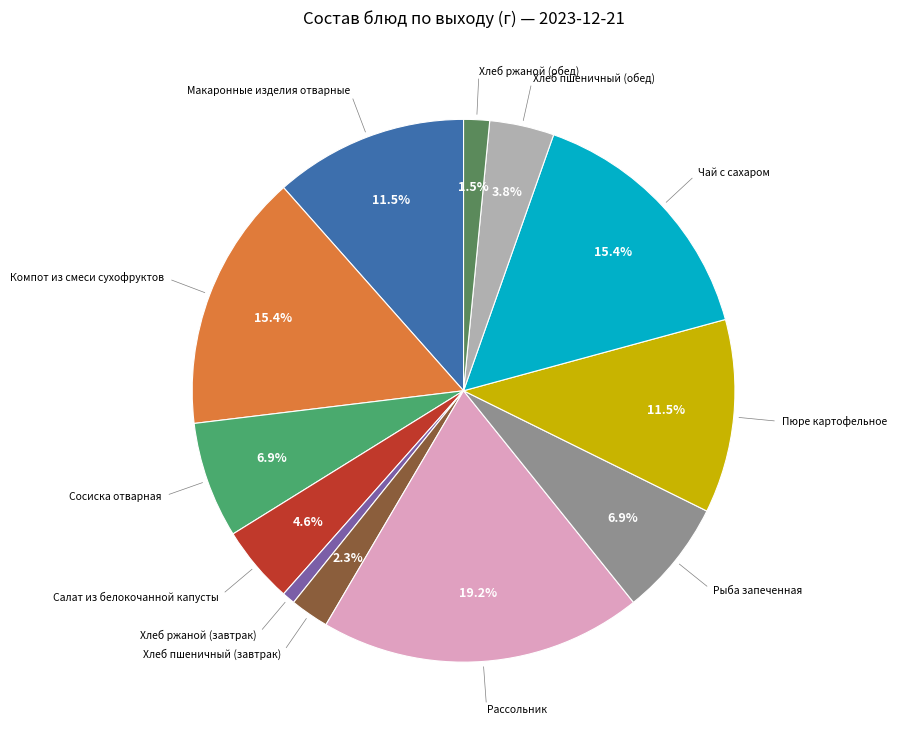

Does any single category account for the majority?

No